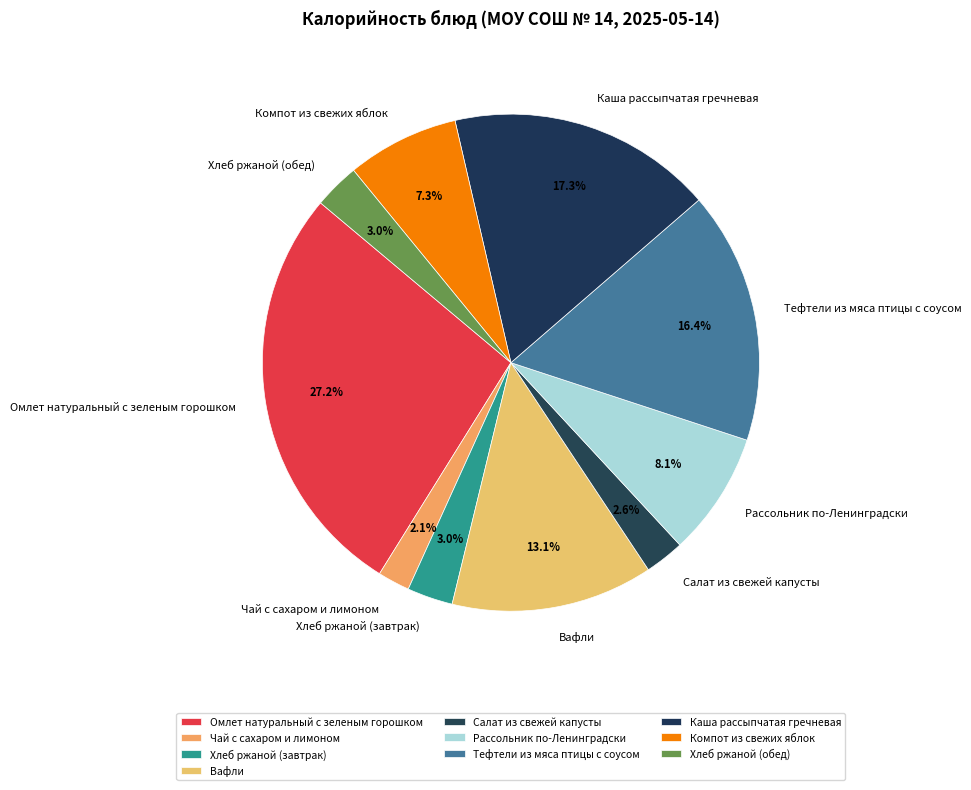

Is there a majority slice in this chart?

No